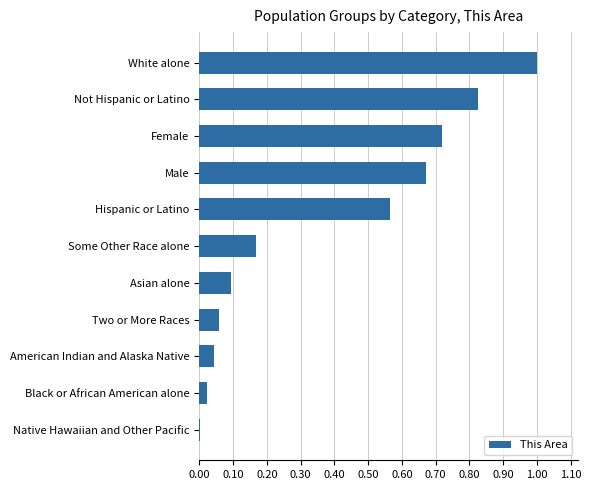

The chart shows a value of 0.0 at Two or More Races. True or false?

False